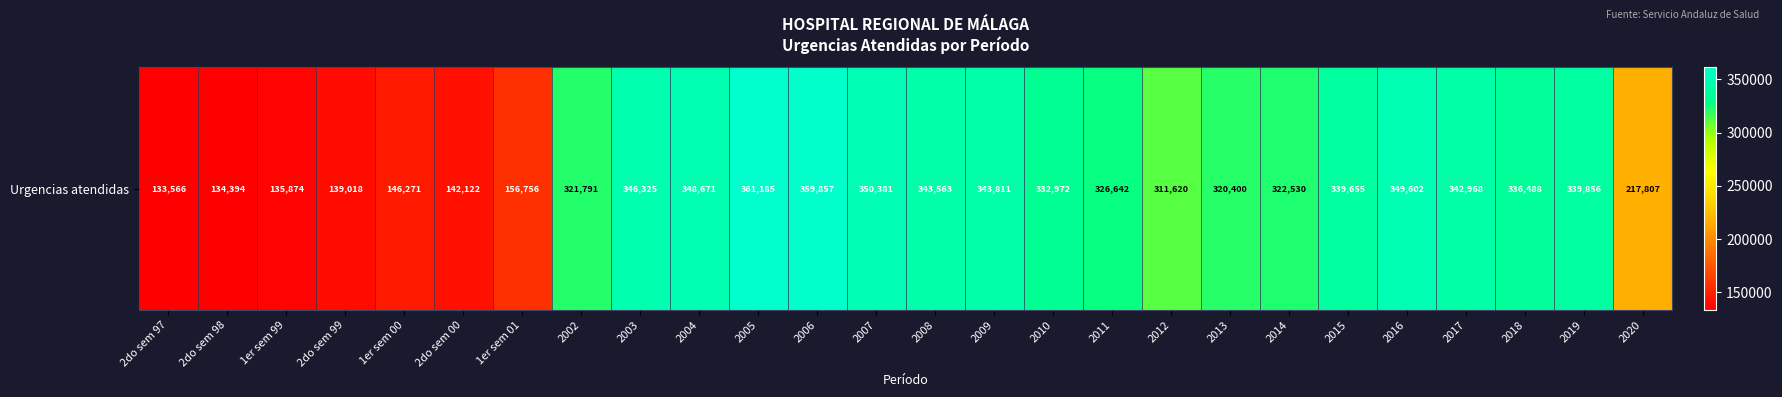

Reading right to left, transcribe all the data shown in this chart.

2020=217807	2019=339856	2018=336488	2017=342968	2016=349602	2015=339655	2014=322530	2013=320400	2012=311620	2011=326642	2010=332972	2009=343811	2008=343563	2007=350381	2006=359857	2005=361185	2004=348671	2003=346325	2002=321791	1er sem 01=156756	2do sem 00=142122	1er sem 00=146271	2do sem 99=139018	1er sem 99=135874	2do sem 98=134394	2do sem 97=133566